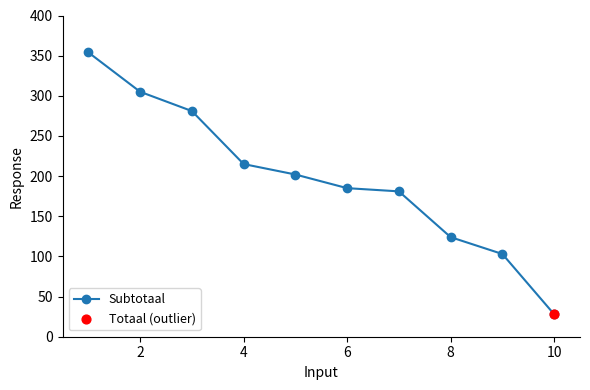

What is the greatest value displayed?

354